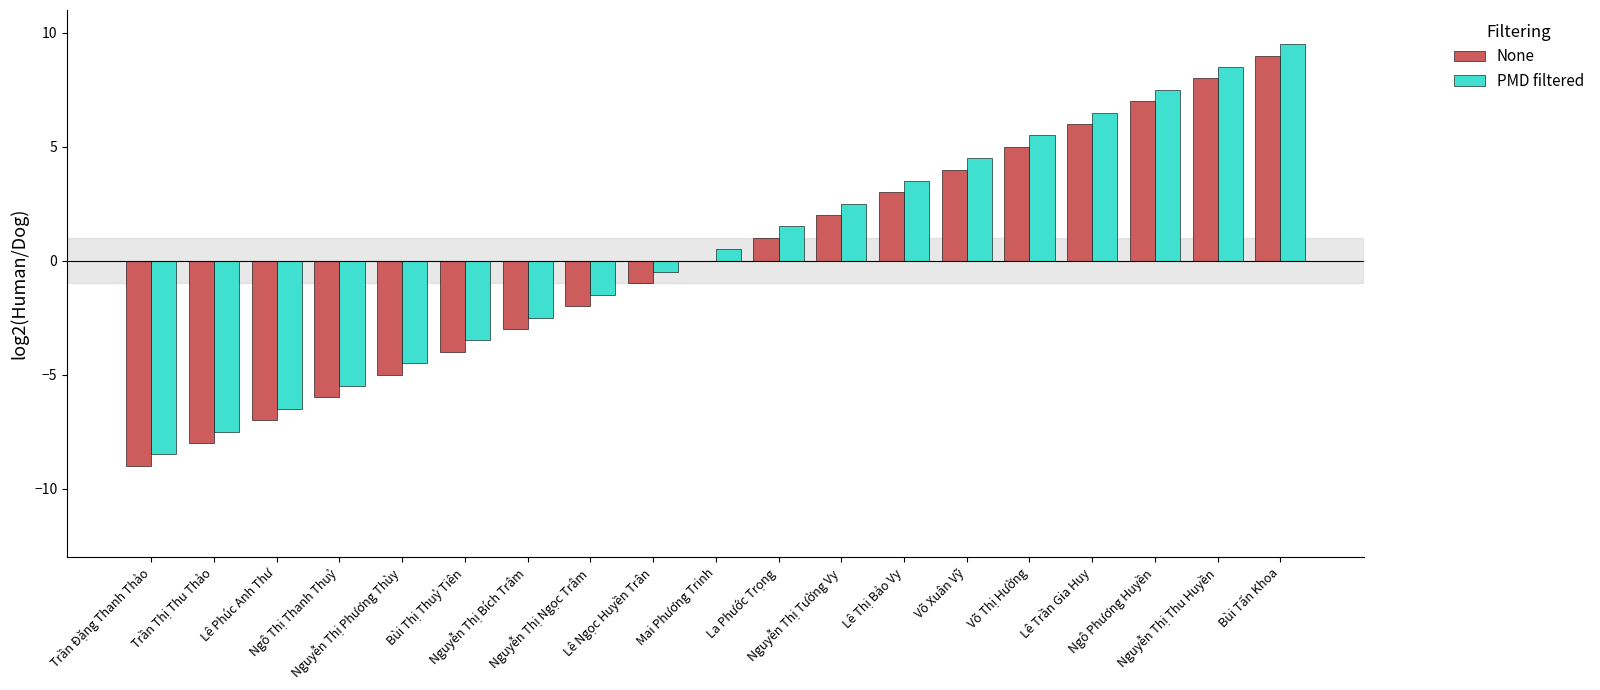

How many groups of bars are there?

19